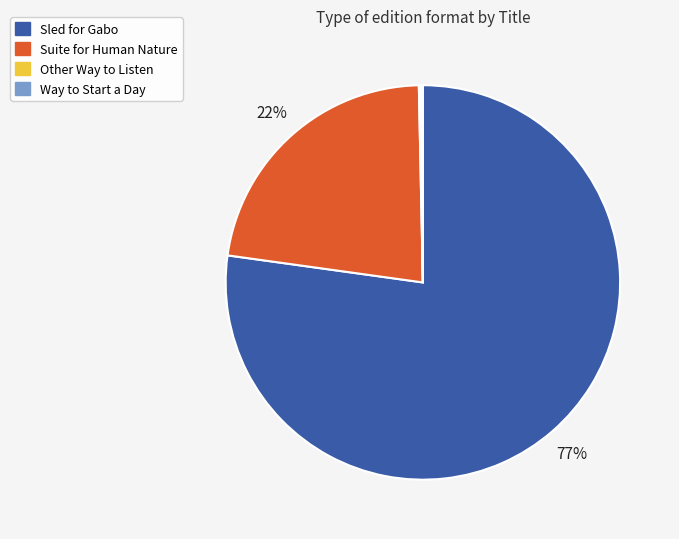

The Suite for Human Nature slice represents 29% of the pie. True or false?

False